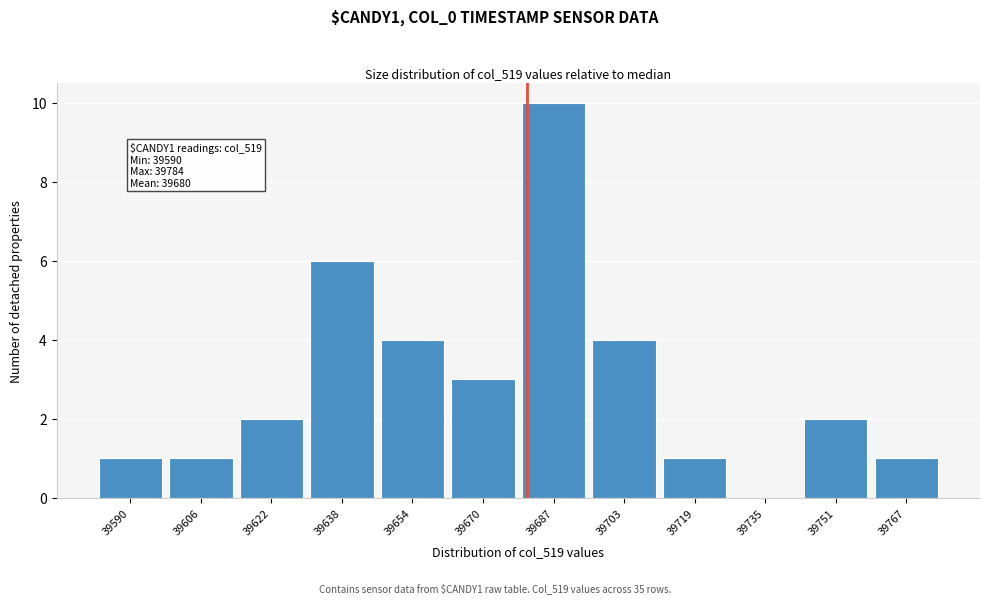

Reading left to right, transcribe all the data shown in this chart.

39590=1	39606=1	39622=2	39638=6	39654=4	39670=3	39687=10	39703=4	39719=1	39735=0	39751=2	39767=1